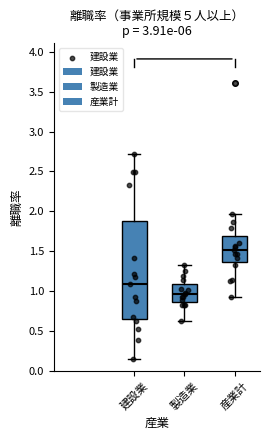

Reading left to right, transcribe this box plot: for each box, give where its median line is, the range the box spans, and where its two whiskers end, as read against the y-axis. The values are not printed on the chart, so give them approximately, as read against the axis.

建設業: median 1.10, box 0.65 to 1.90, whiskers 0.15 to 2.70
製造業: median 0.95, box 0.85 to 1.10, whiskers 0.60 to 1.35
産業計: median 1.50, box 1.35 to 1.70, whiskers 0.90 to 1.95